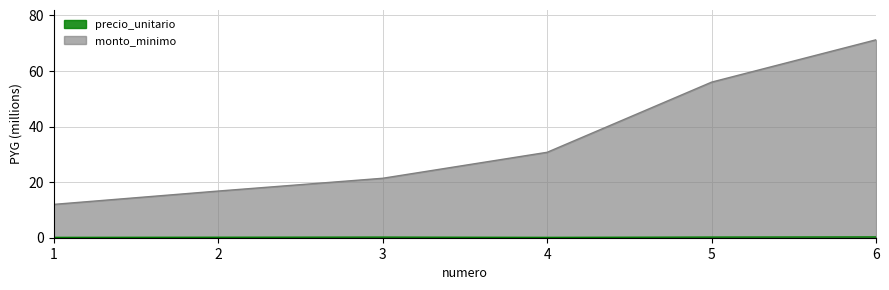

Reading left to right, list all the values displayed in this chart.

precio_unitario: 0.1	0.2	0.2	0.1	0.2	0.3
monto_minimo: 12.0	16.8	21.4	30.8	56.0	71.2